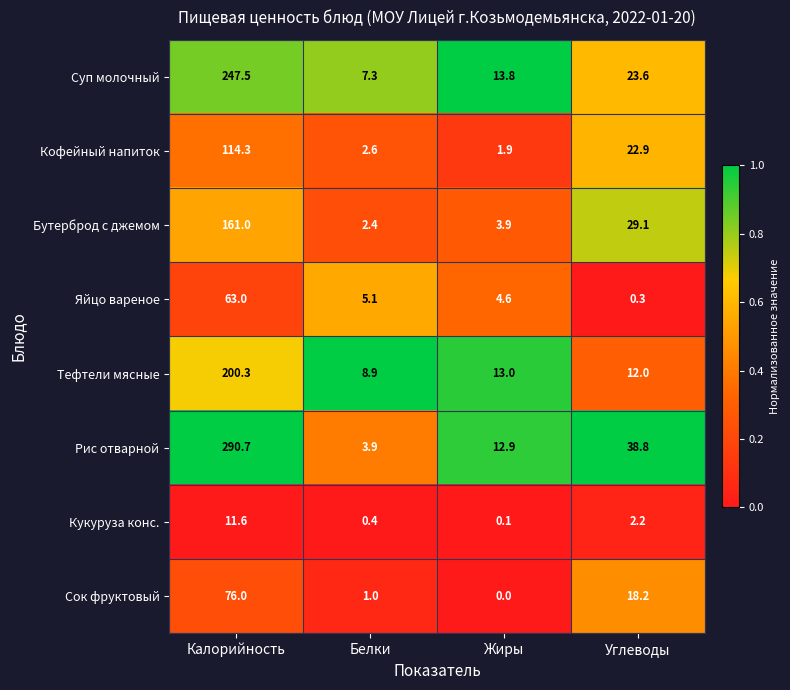

What is the sum of the Бутерброд с джемом values at Жиры and Калорийность?

164.9